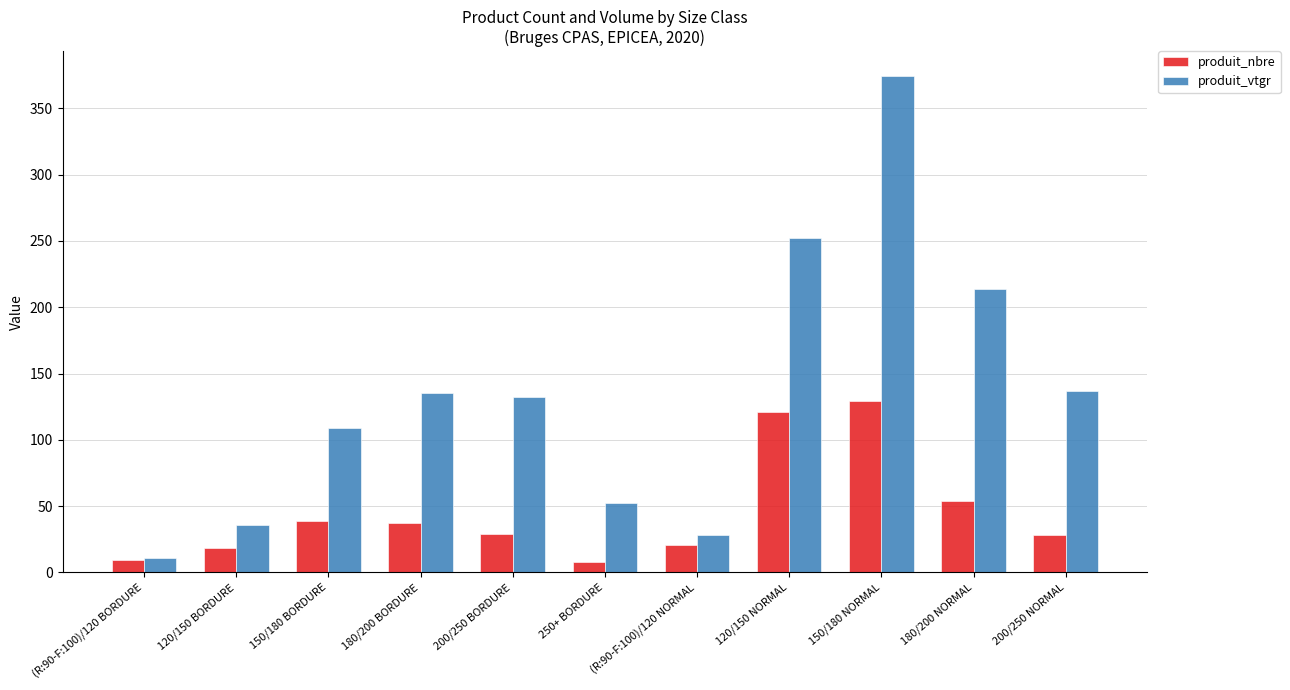

Where does the produit_nbre series first go above 29?

150/180 BORDURE